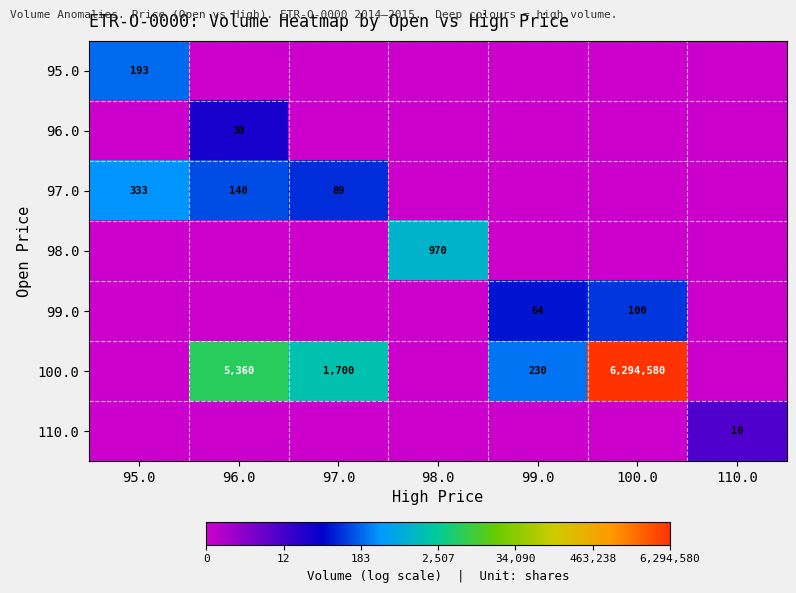

The value of 98.0 at 98.0 is 970. True or false?

True